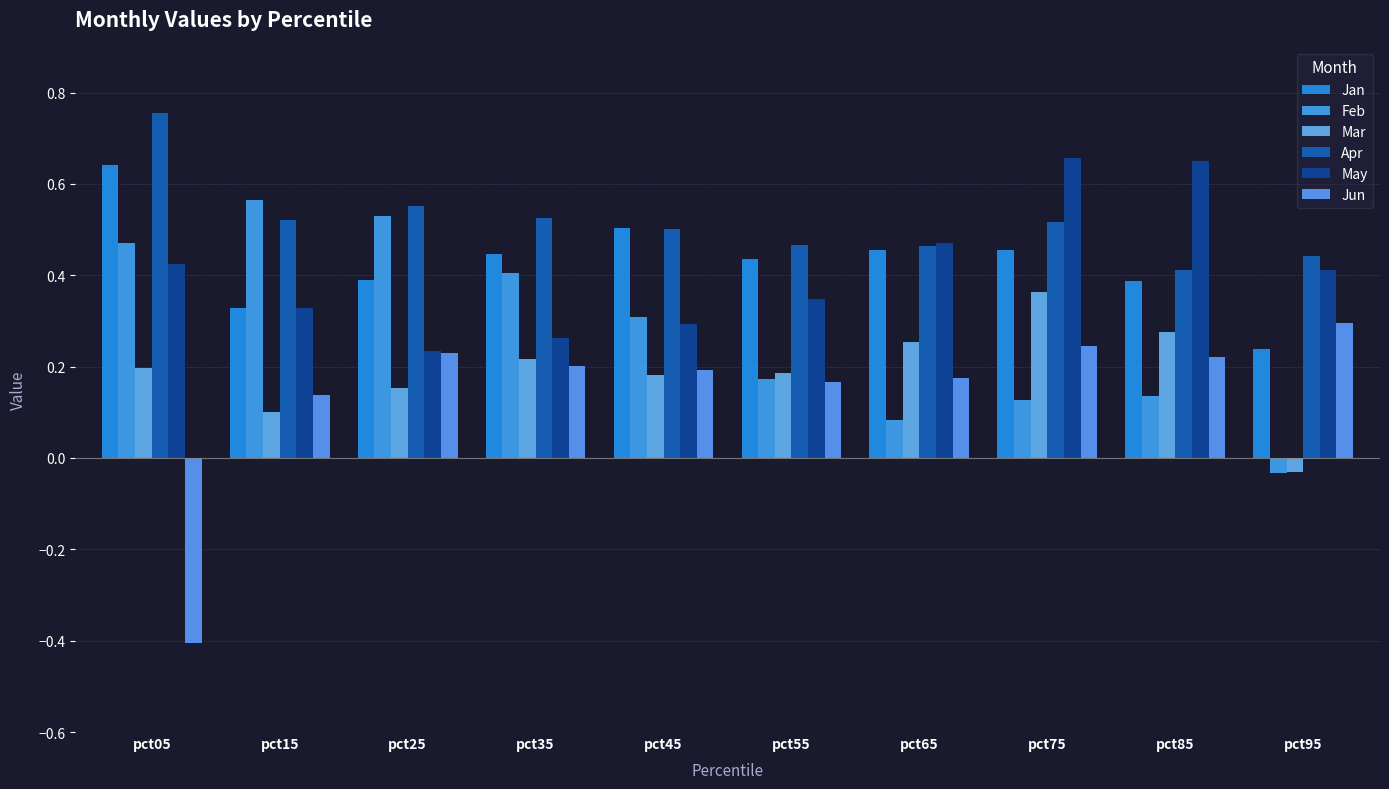

How many bars are there in each group?

6